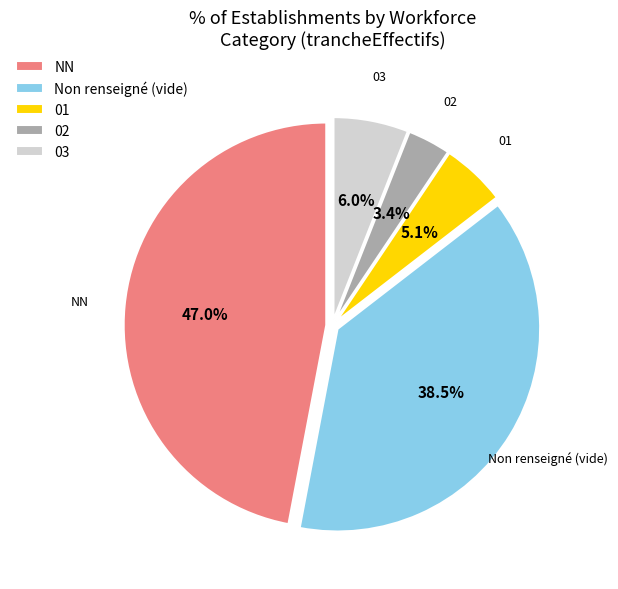

Approximately how many times larger is the value at 03 compared to 02?

1.8